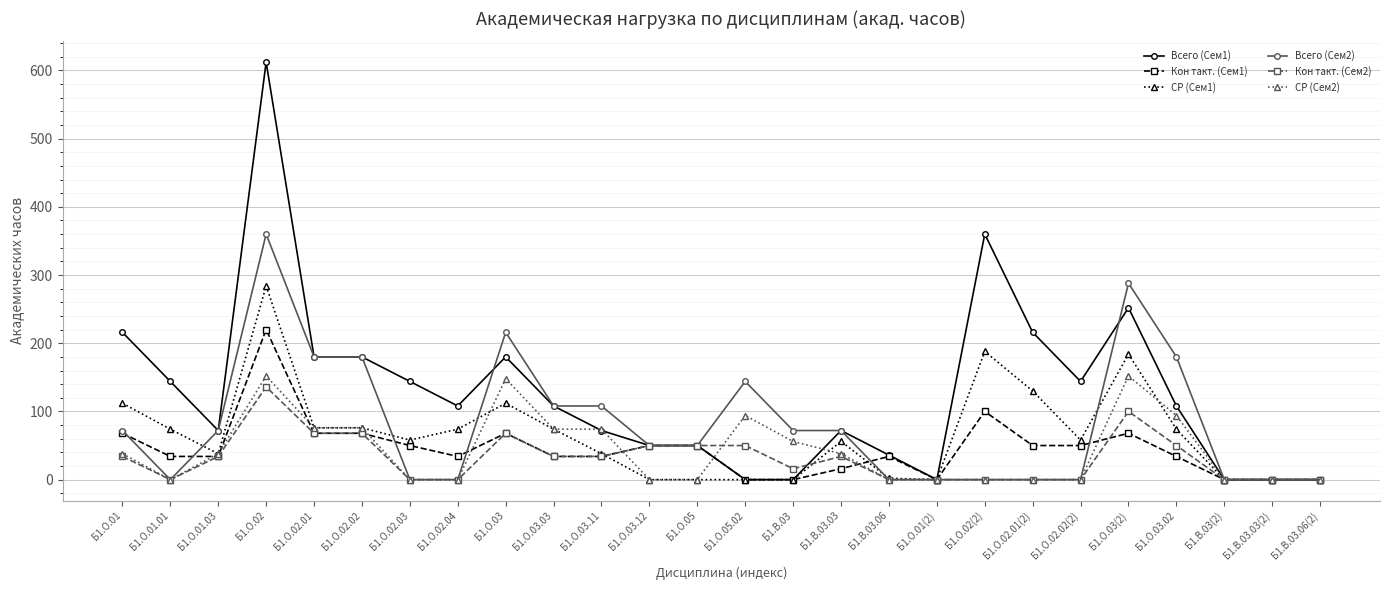

What value does the Всего (Сем2) series have at Б1.О.03(2), to the nearest 10?

290